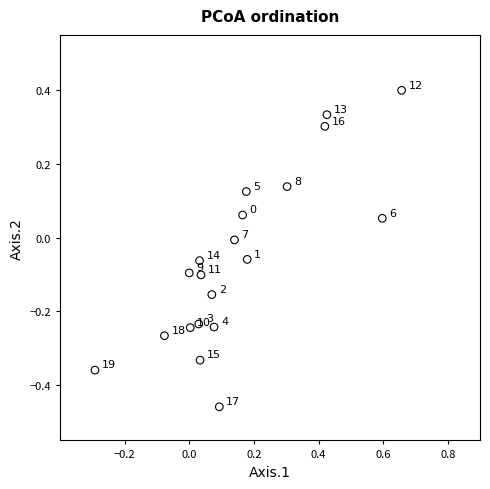

What is the range of Y values (max minus min)?

0.9